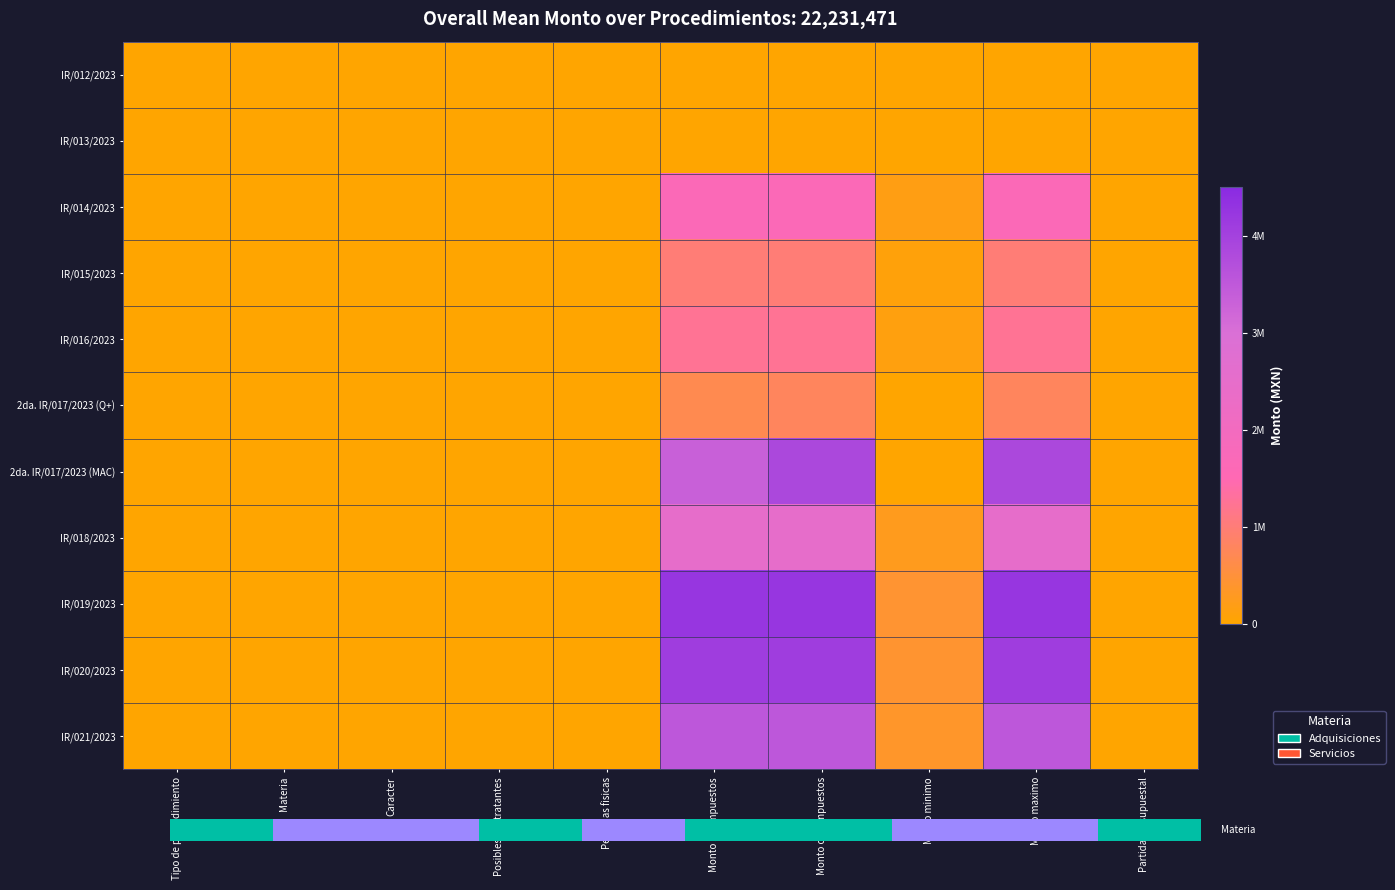

At how many categories does at least one series exceed 3660883?

3